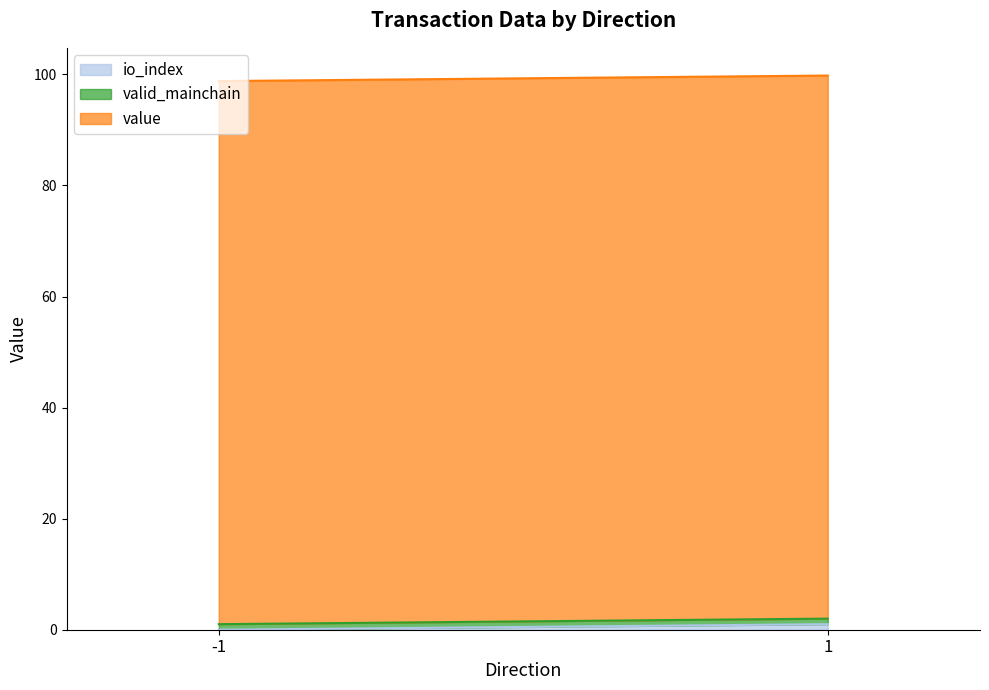

List the series in order of their peak value, highest first.

value, io_index, valid_mainchain